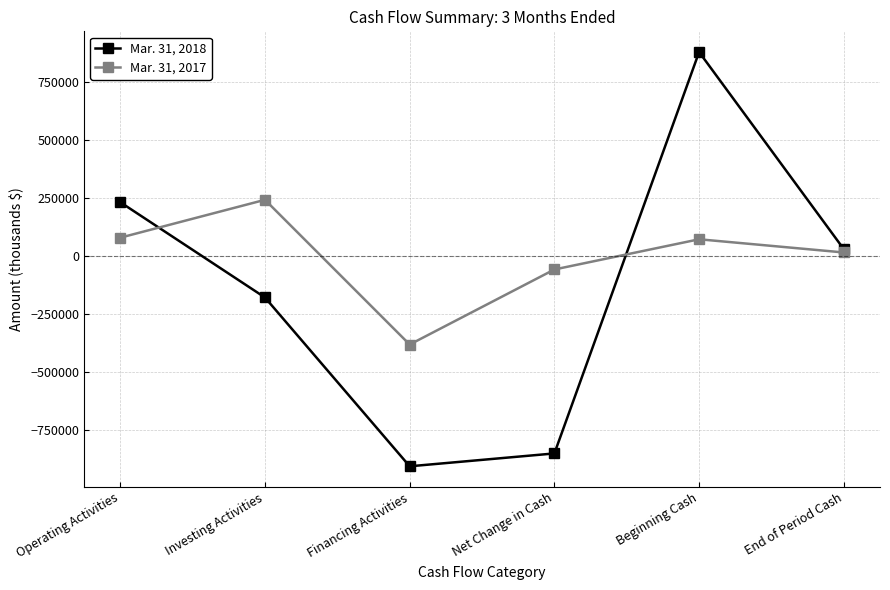

Which series has the largest total across all categories?

Mar. 31, 2017